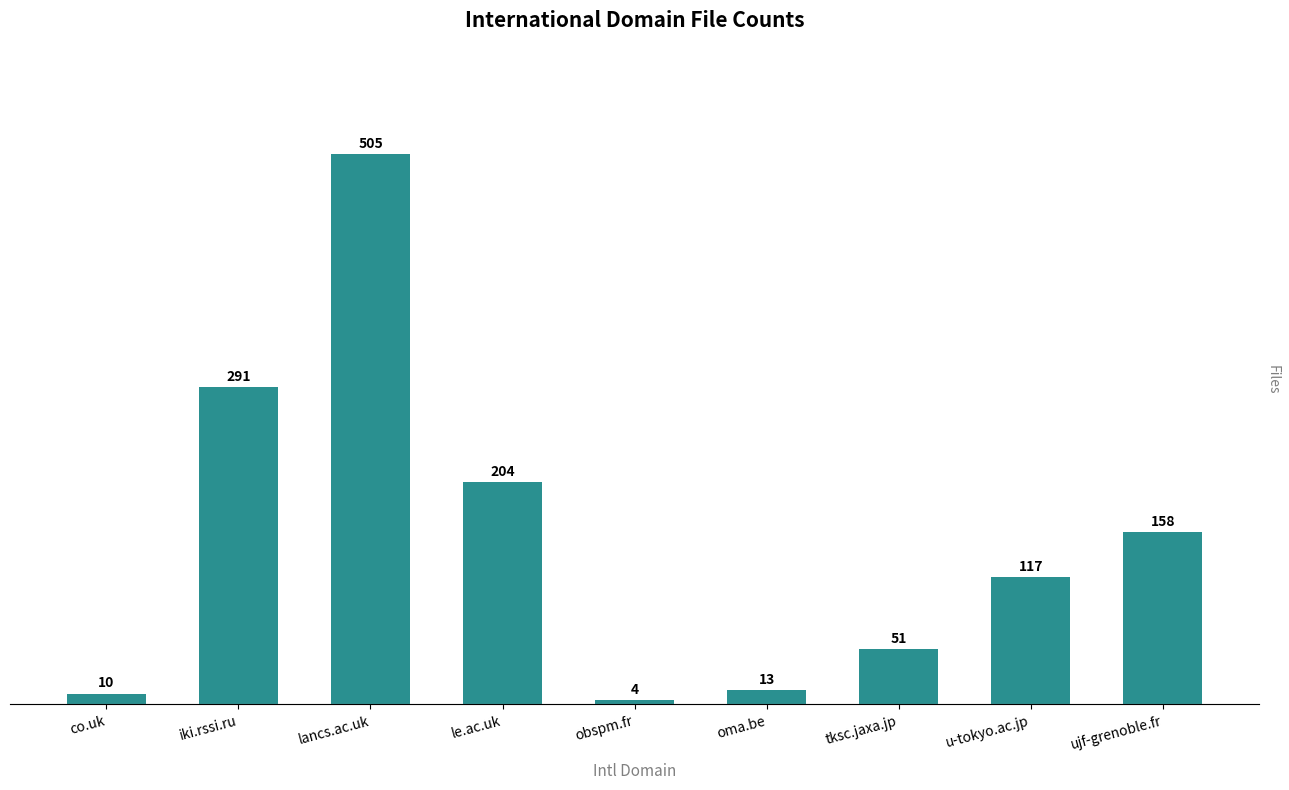

What is the label of the 8th bar from the right?

iki.rssi.ru